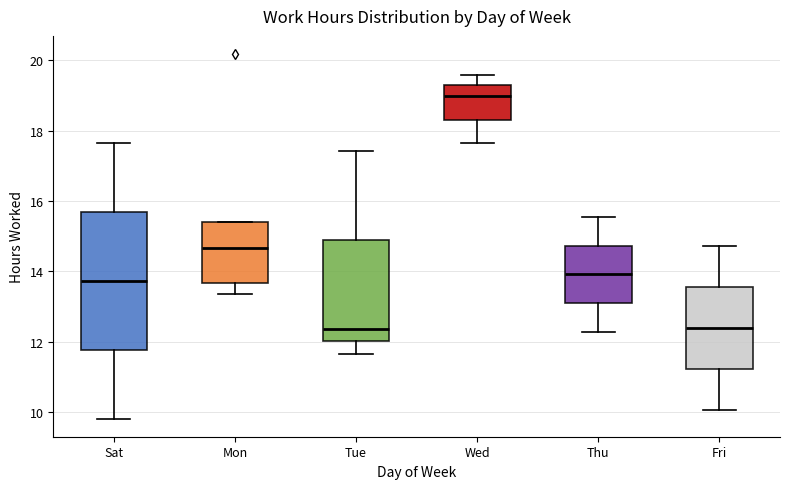

Where is the lower edge of the box for Fri on the y-axis? The values are not printed on the chart, so give them approximately, as read against the axis.

11.2